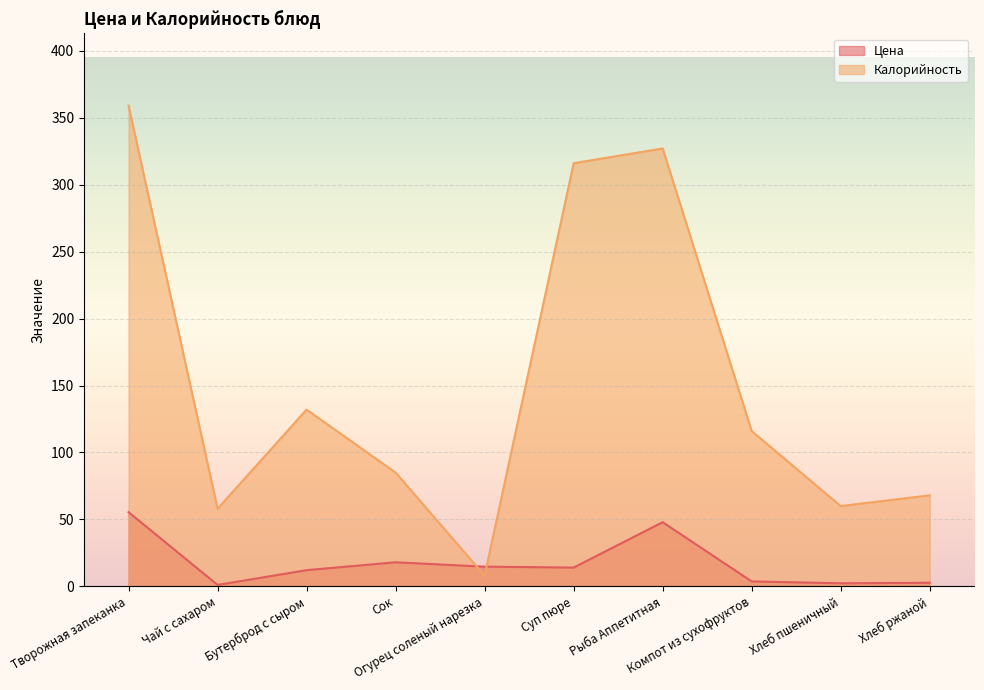

How many times do Калорийность and Цена cross each other?

2